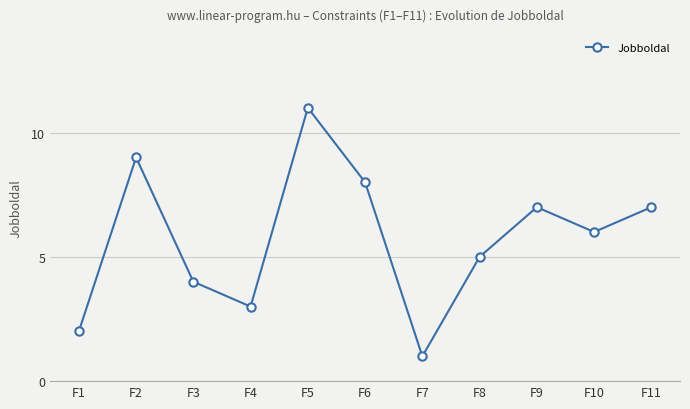

What is the difference between the values at F8 and F1?

3